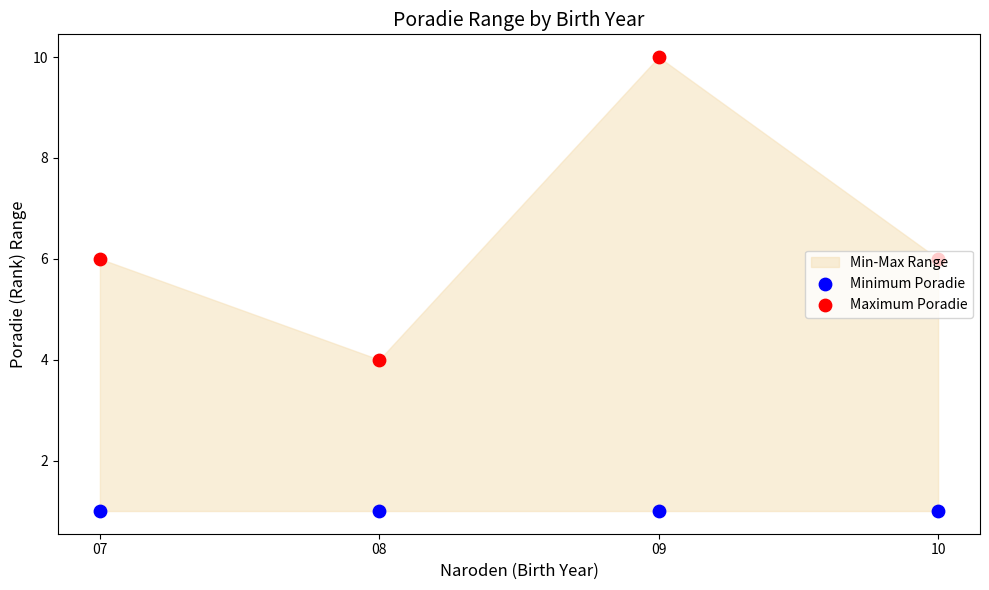

At how many categories does at least one series exceed 2?

4